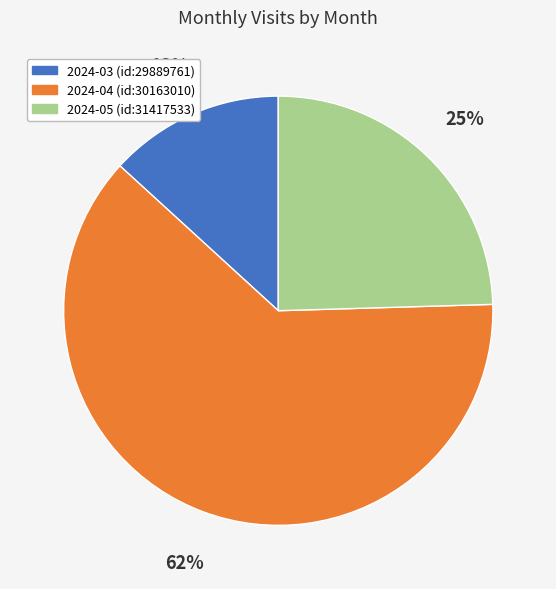

Rank the categories by value from highest to lowest.

2024-04 (id:30163010), 2024-05 (id:31417533), 2024-03 (id:29889761)